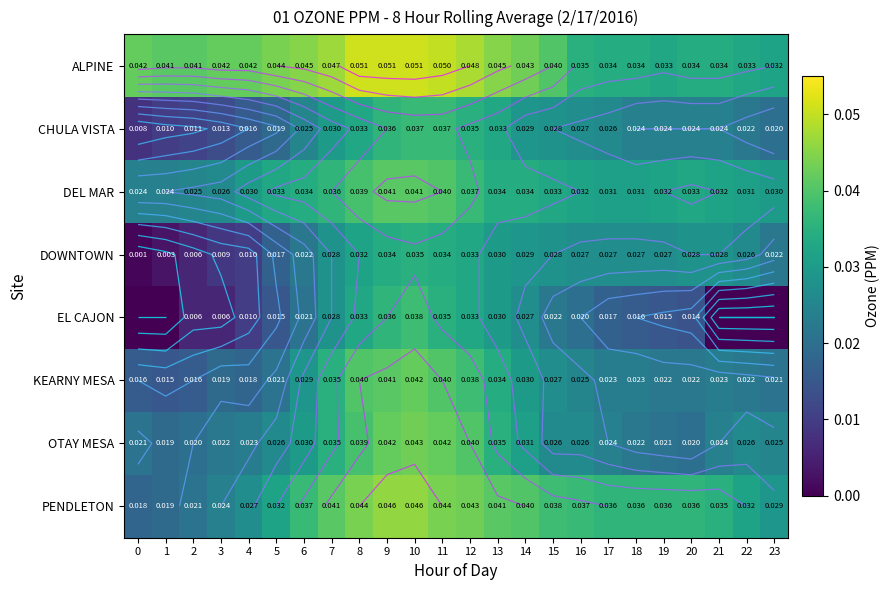

Is the value of row_2 at 21 greater than the value of row_6 at 19?

Yes